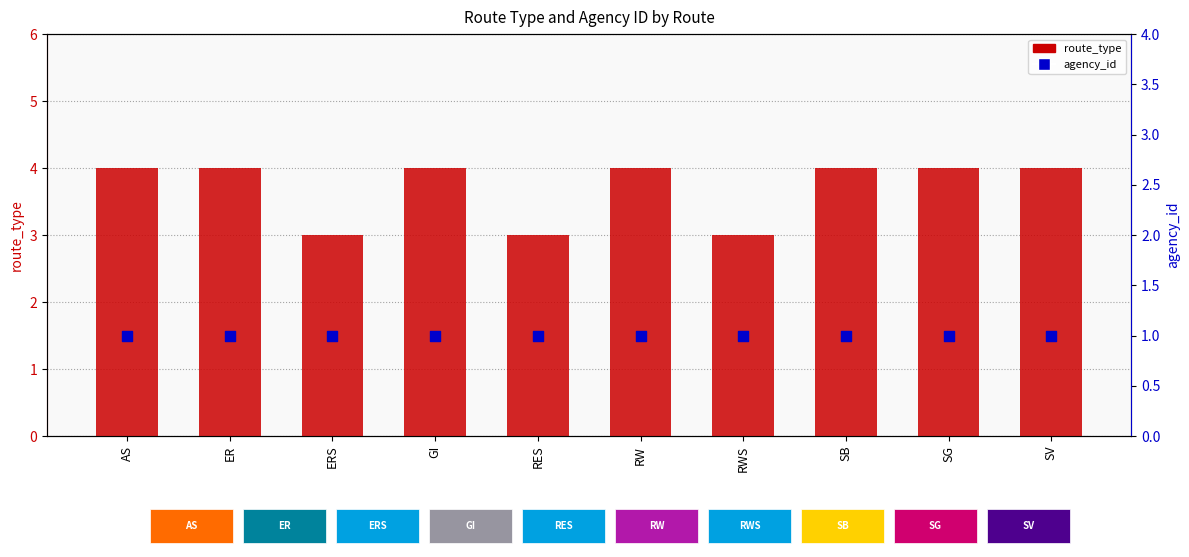

Which series reaches the minimum Y coordinate?

agency_id